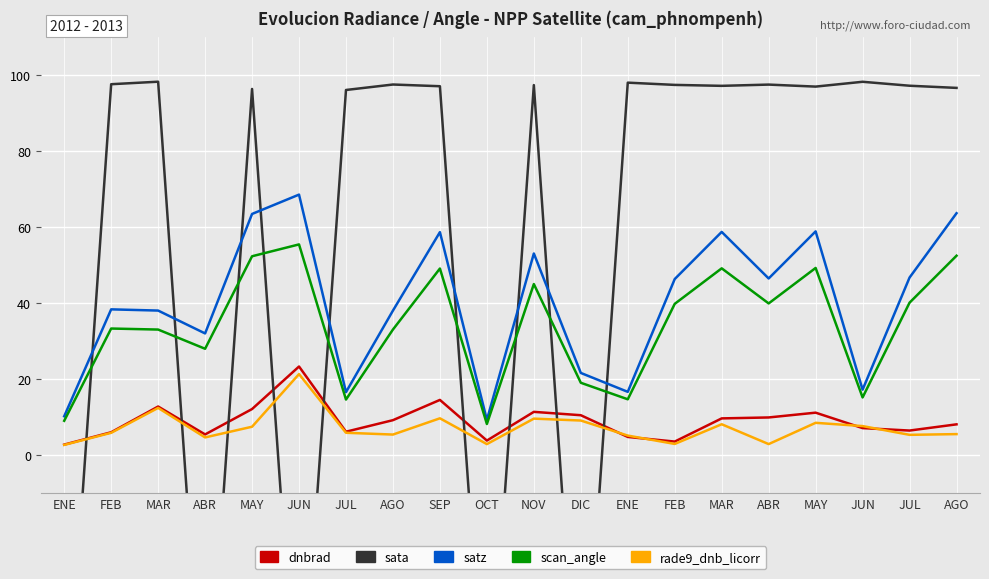

What is the difference between the second highest and second lowest values in the dnbrad series?

11.0